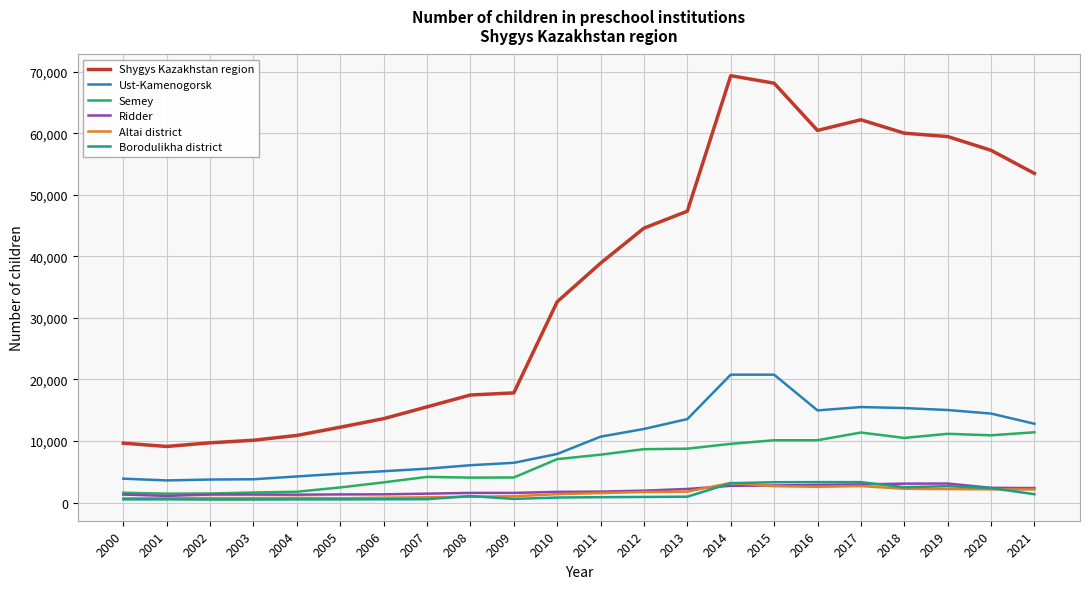

Does the chart display data point markers on the line(s)?

No